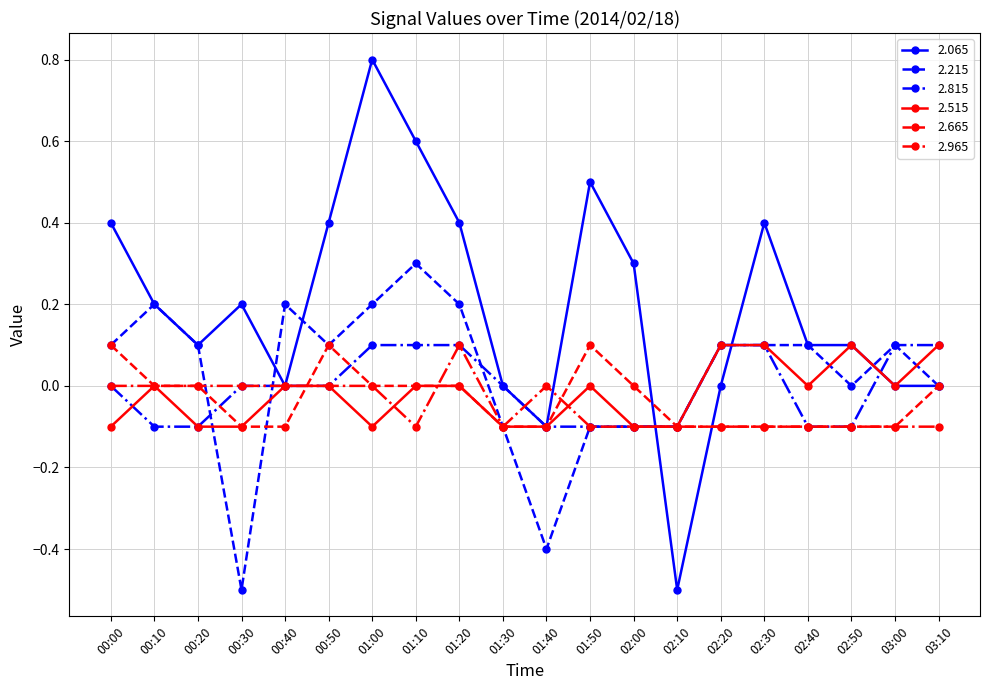

At which category does 2.515 reach its first local peak?

00:10